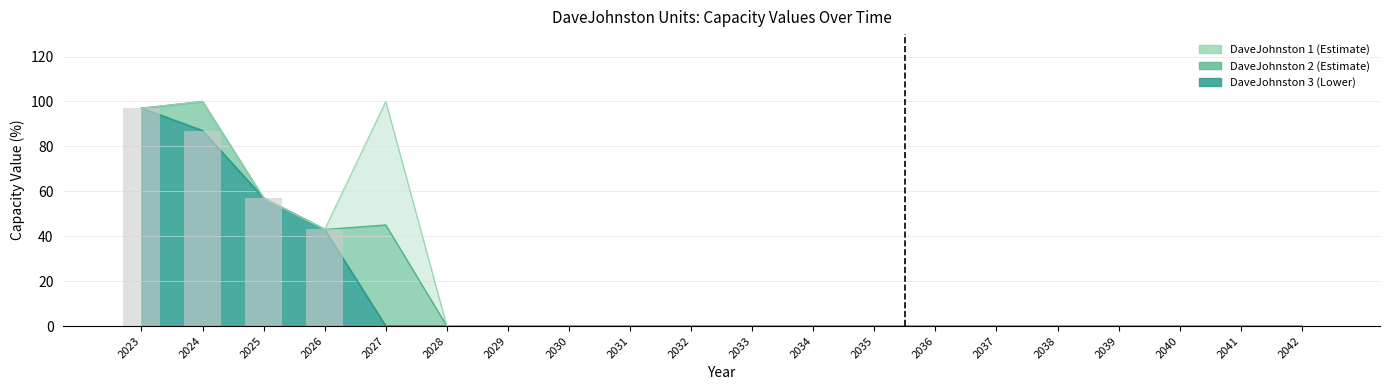

The DaveJohnston 2 series shows 61 at 2028. True or false?

False